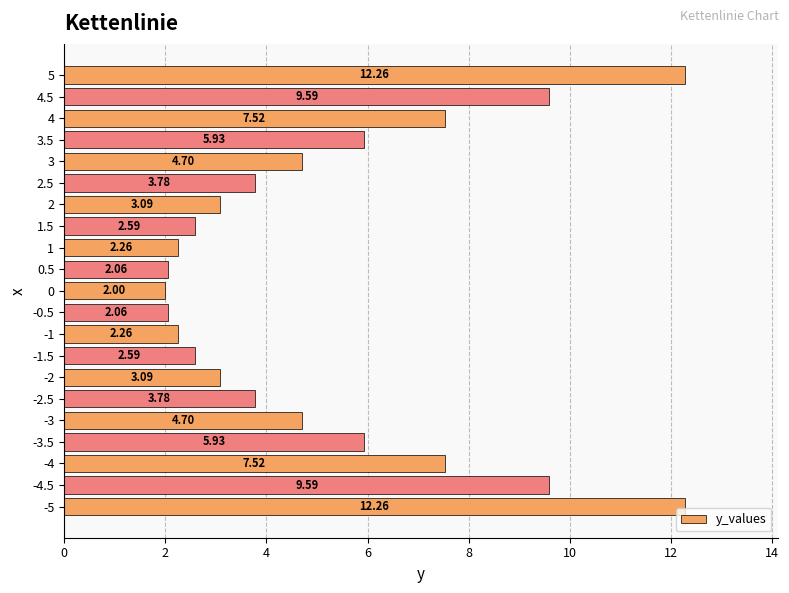

Approximately how many times larger is the value at -0.5 compared to 3?

0.4